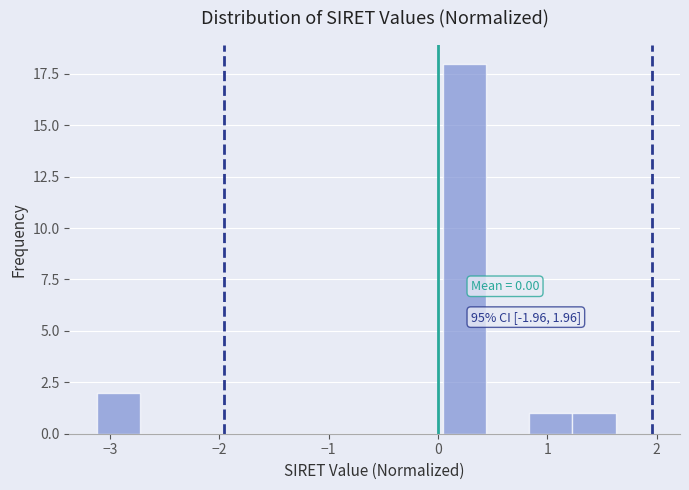

Around what value on the x-axis is the tallest bar? Give the approximate position of its centre, as read against the axis.

0.2